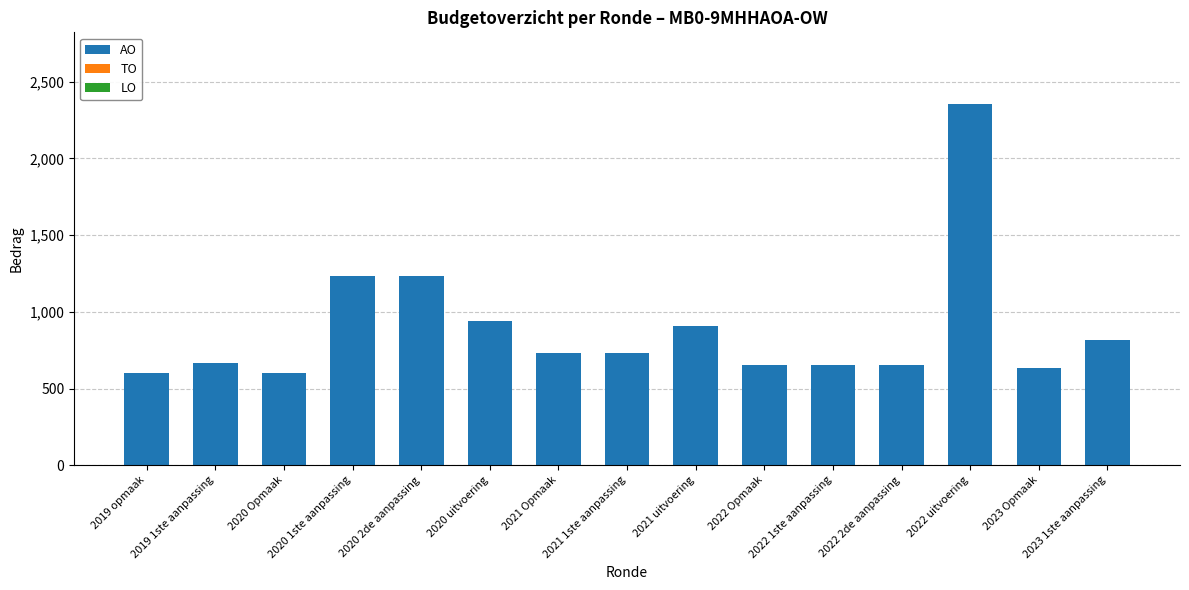

The value at 2020 Opmaak is 859. True or false?

False